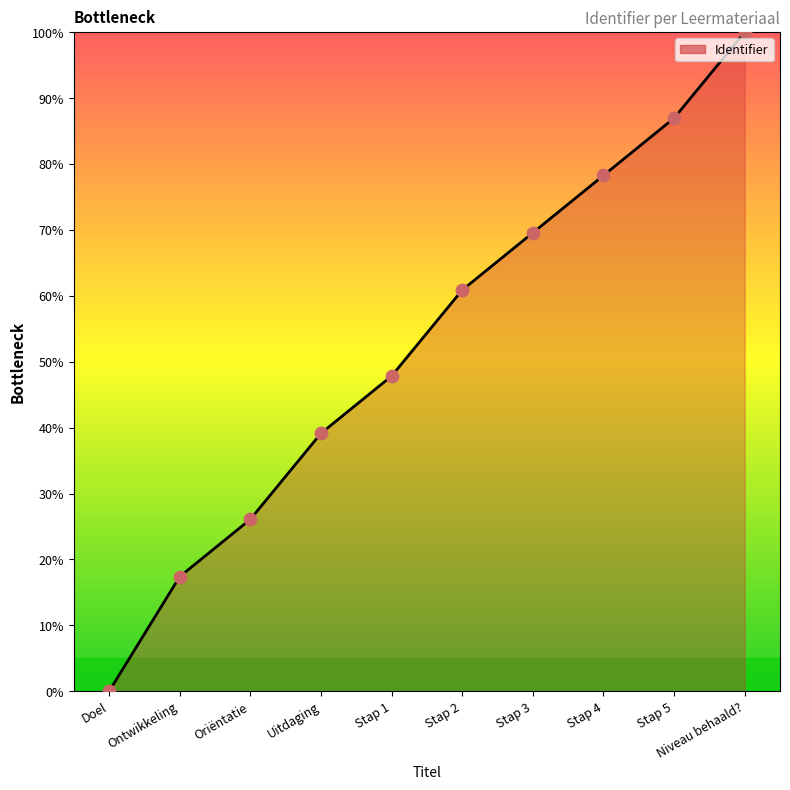

Between Oriëntatie and Stap 1, which is larger?

Stap 1